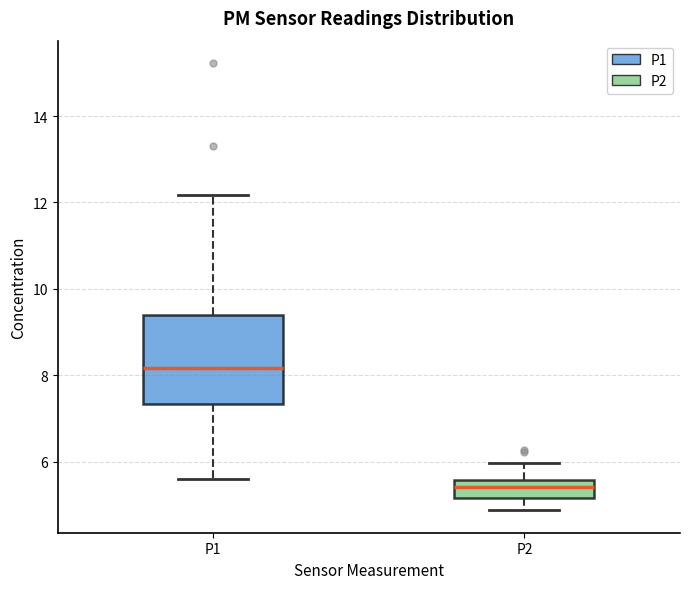

Reading left to right, read every box against the y-axis: the position of its median line, the range the box covers, and the ends of its whiskers. The values are not printed on the chart, so give them approximately, as read against the axis.

P1: median 8.2, box 7.4 to 9.4, whiskers 5.6 to 12.2
P2: median 5.4, box 5.2 to 5.6, whiskers 4.8 to 6.0